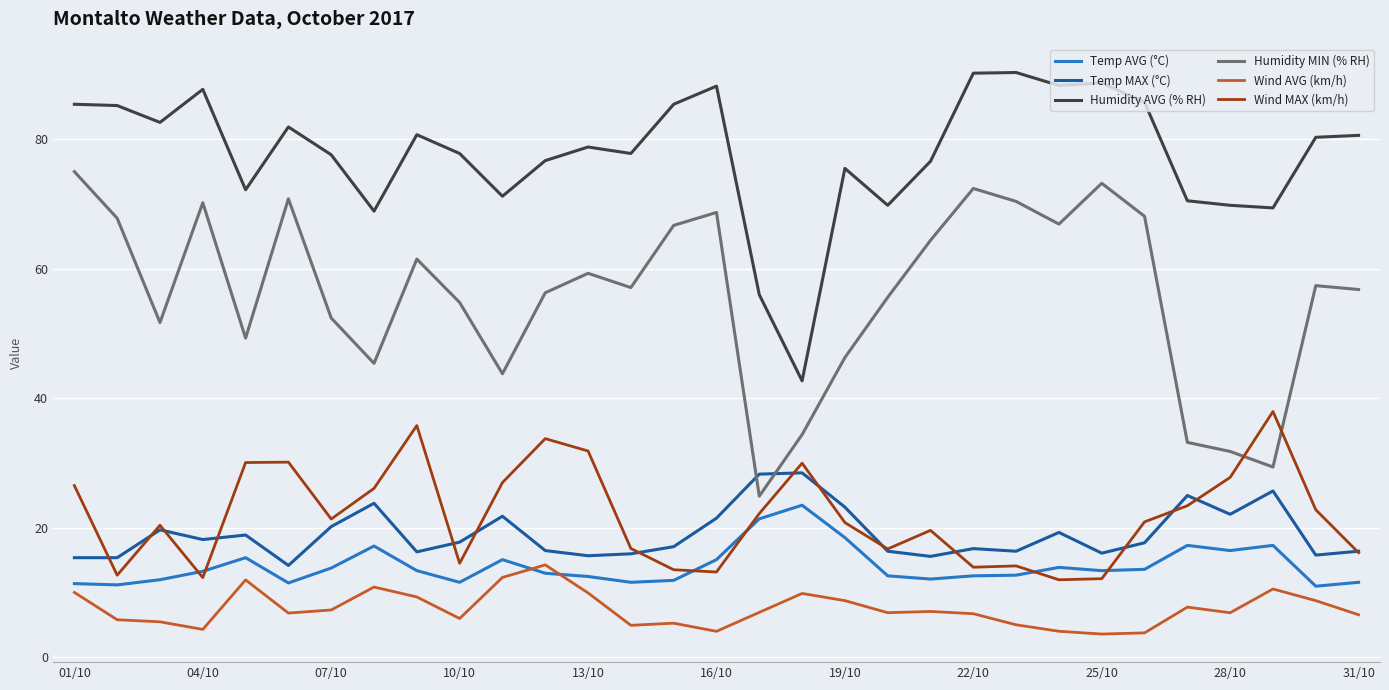

True or false: Temp MAX (°C) and Temp AVG (°C) intersect in this chart.

False